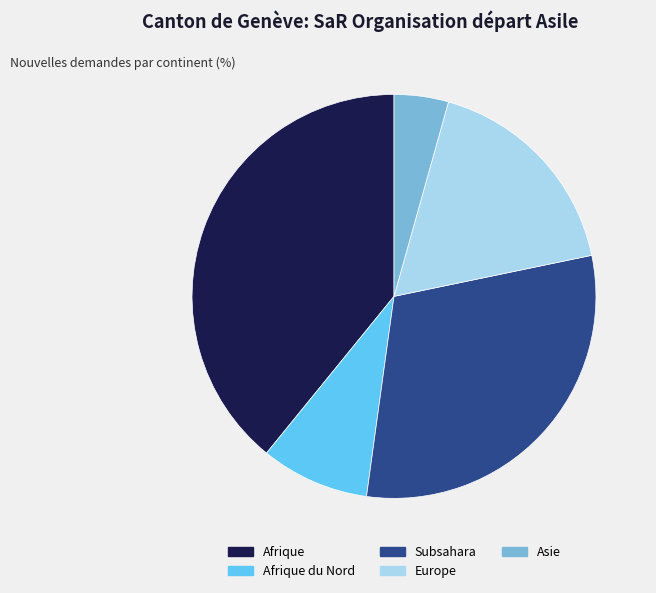

Count the number of slices in the pie.

5